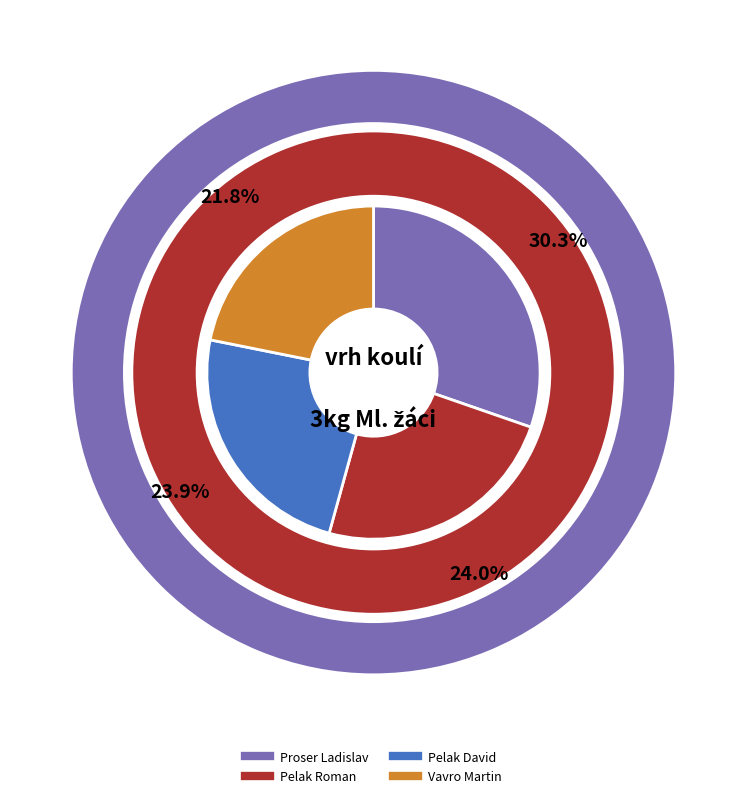

Which category has the biggest portion of the pie?

Proser Ladislav